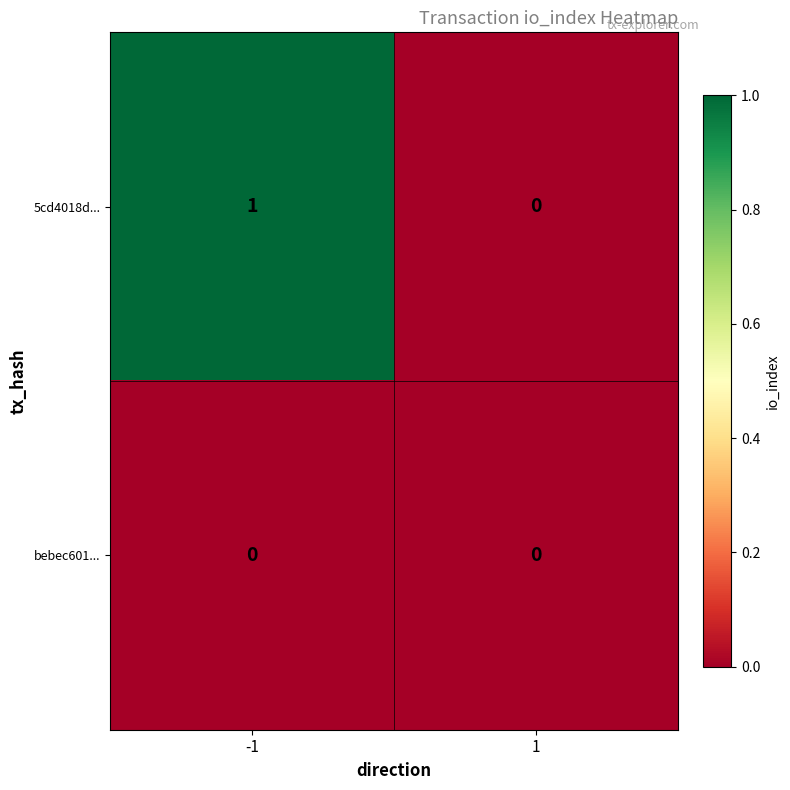

Reading left to right, extract all data points from this chart.

5cd4018d...: -1=1	1=0
bebec601...: -1=0	1=0